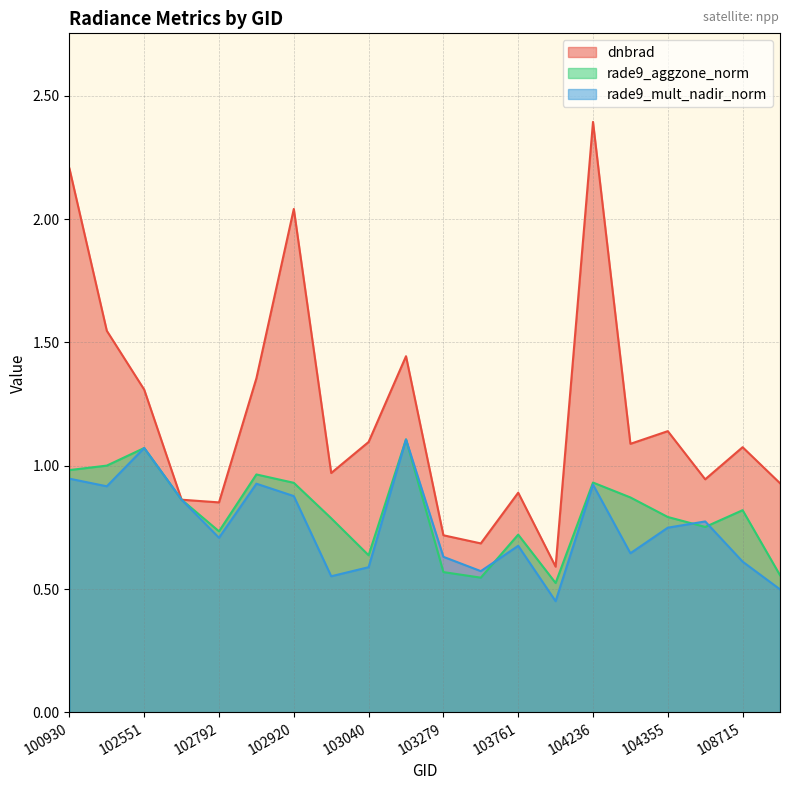

True or false: rade9_aggzone_norm and dnbrad intersect in this chart.

False